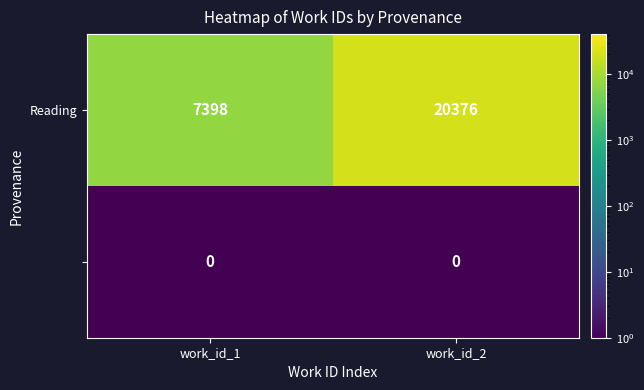

What is the maximum value shown in the chart?

20376